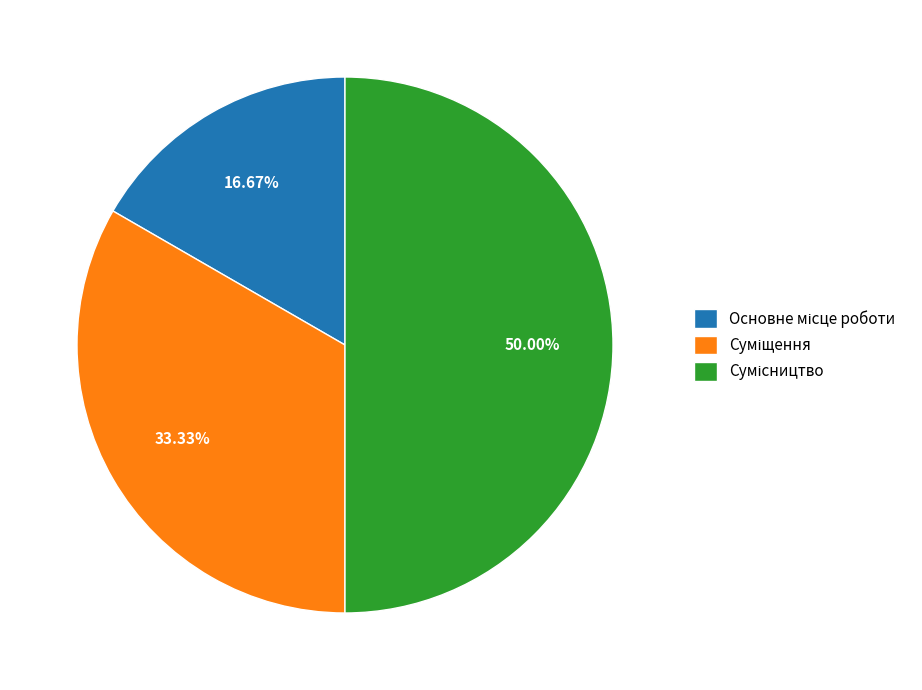

The Суміщення slice represents 42% of the pie. True or false?

False